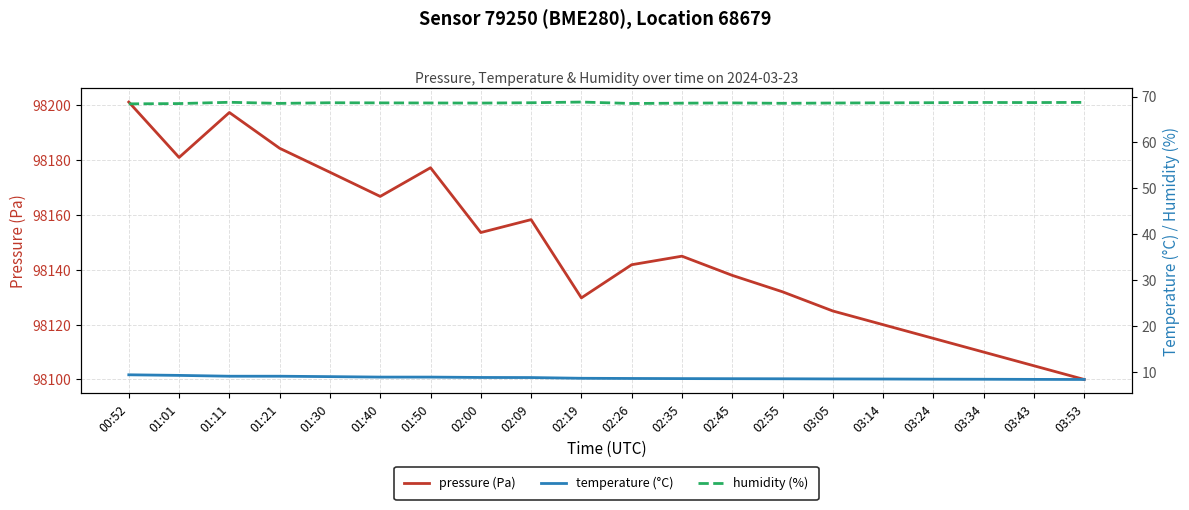

What is the sum of all temperature (°C) values?

173.8